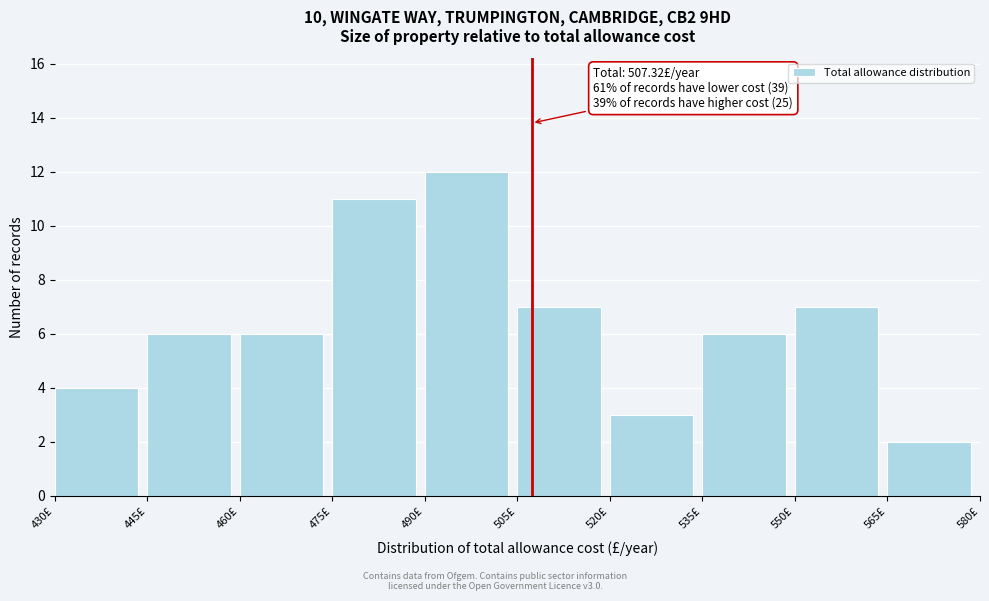

Over which range of the x-axis is the bar tallest?

490 to 505